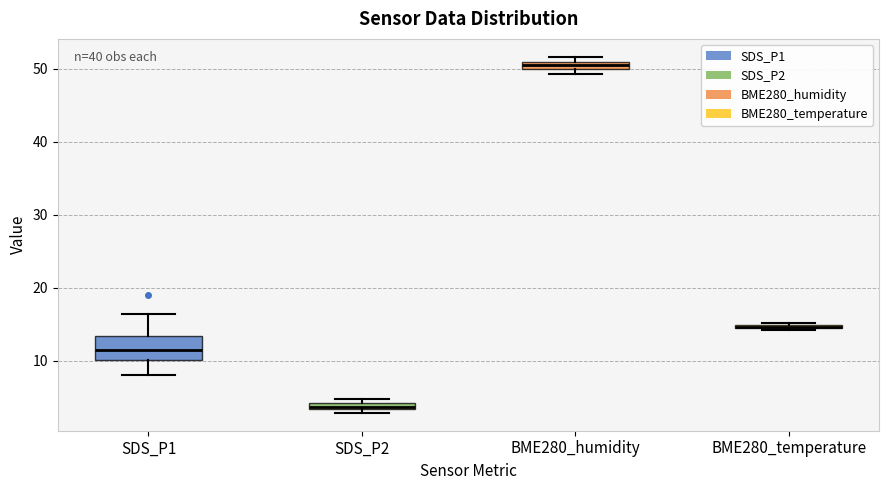

Comparing the boxes themselves (not the whiskers), which one is the tallest?

SDS_P1